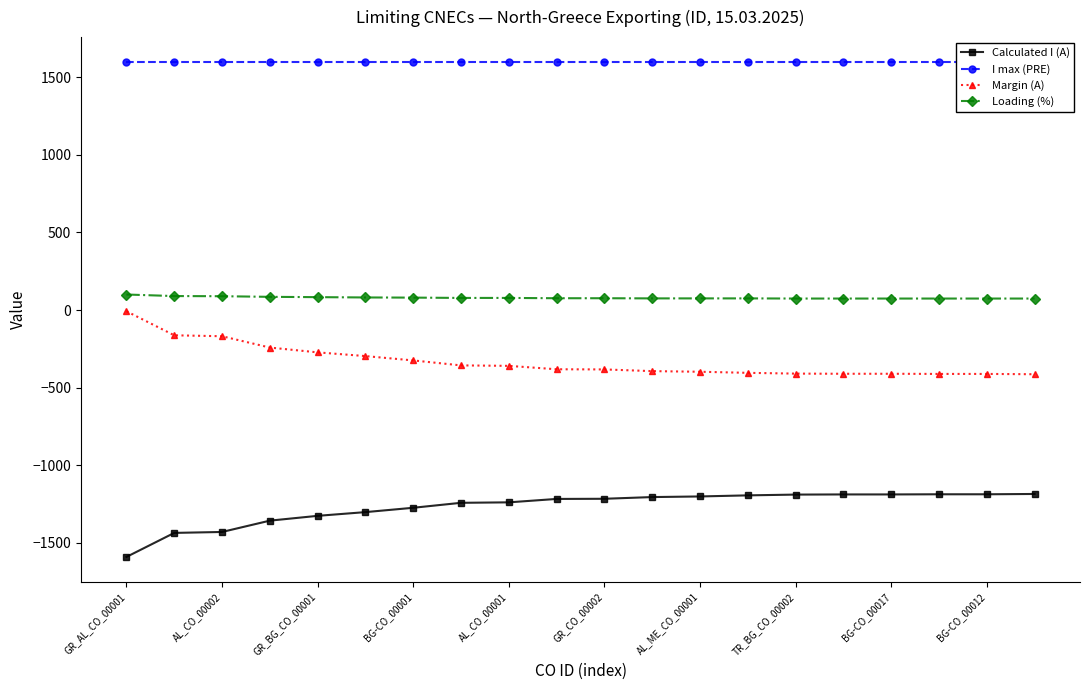

List the series in order of their peak value, highest first.

I max (PRE), Loading (%), Margin (A), Calculated I (A)